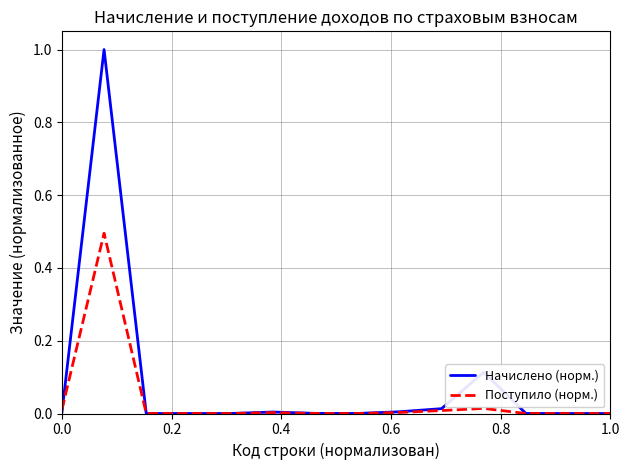

What is the difference between the maximum and minimum values in the Поступило (норм.) series?

0.5